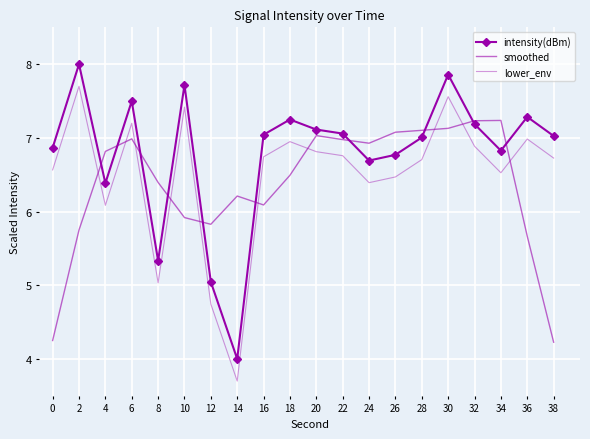

The smoothed series shows 2.5 at 18. True or false?

False